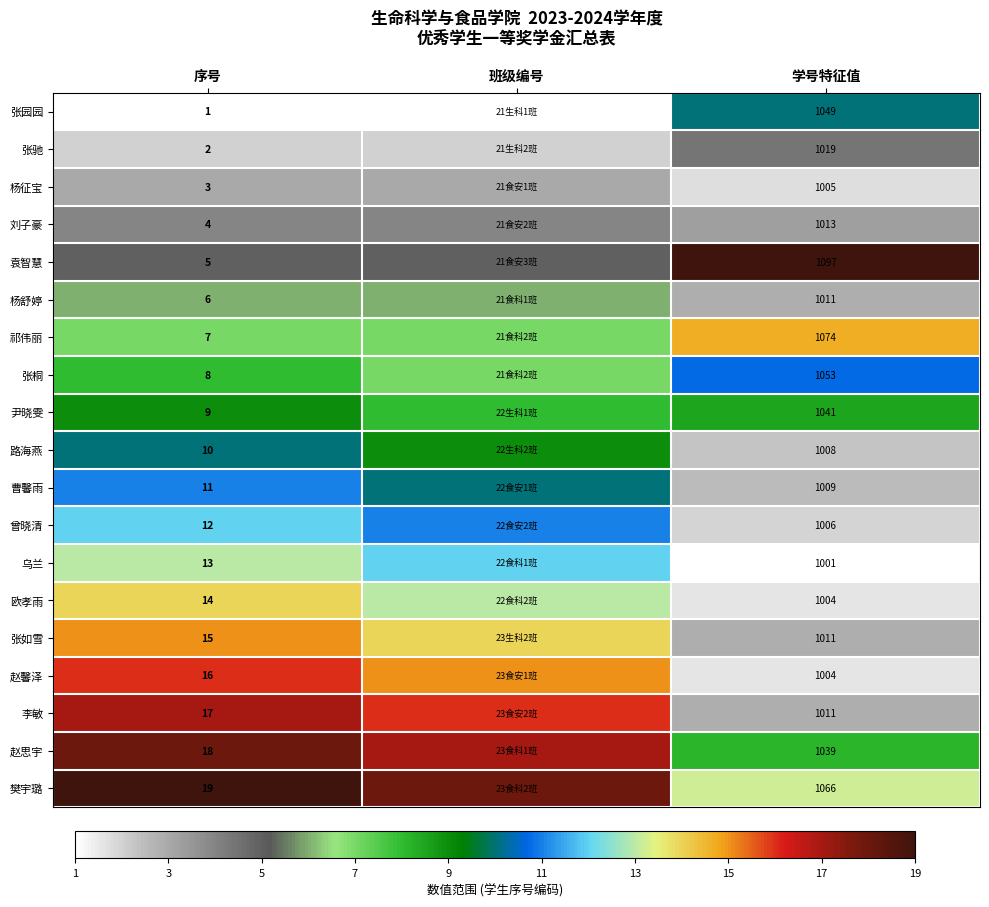

What is the total value across all series at 班级编号?

178.0